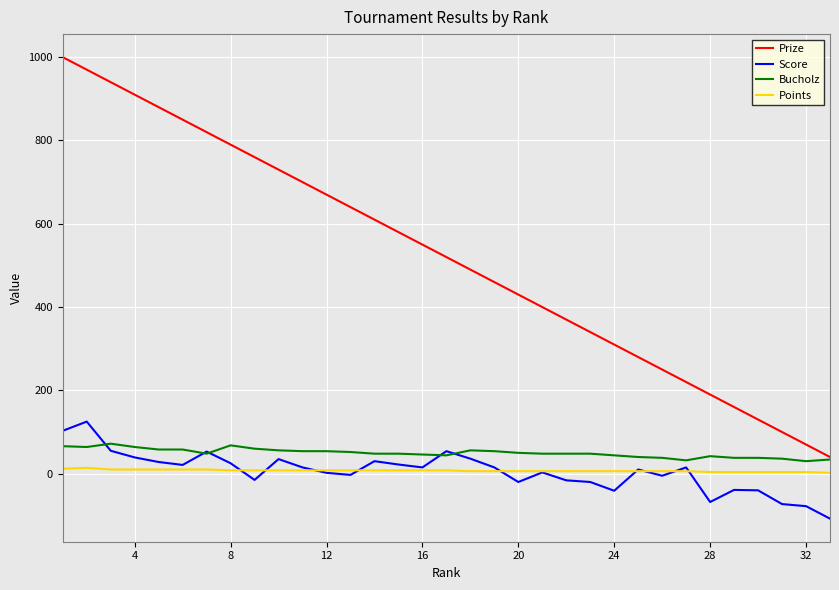

How many series are shown in this chart?

4